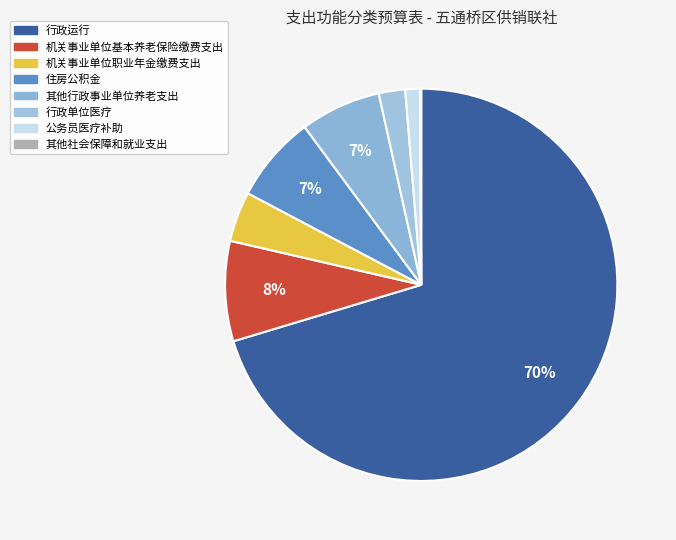

What is the largest slice in the pie chart?

行政运行